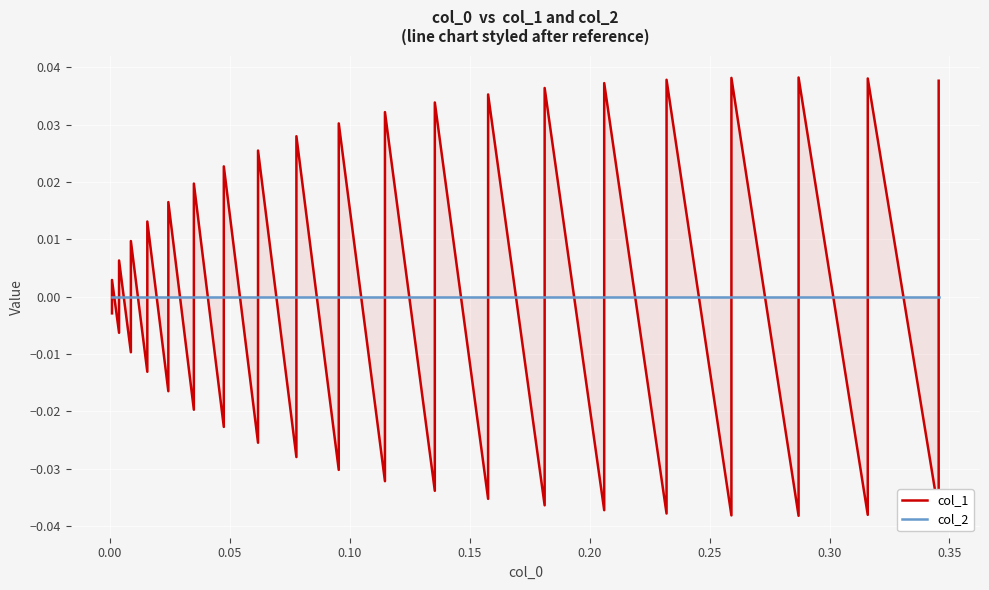

True or false: col_1 has more than 1 points higher than both neighbors.

True